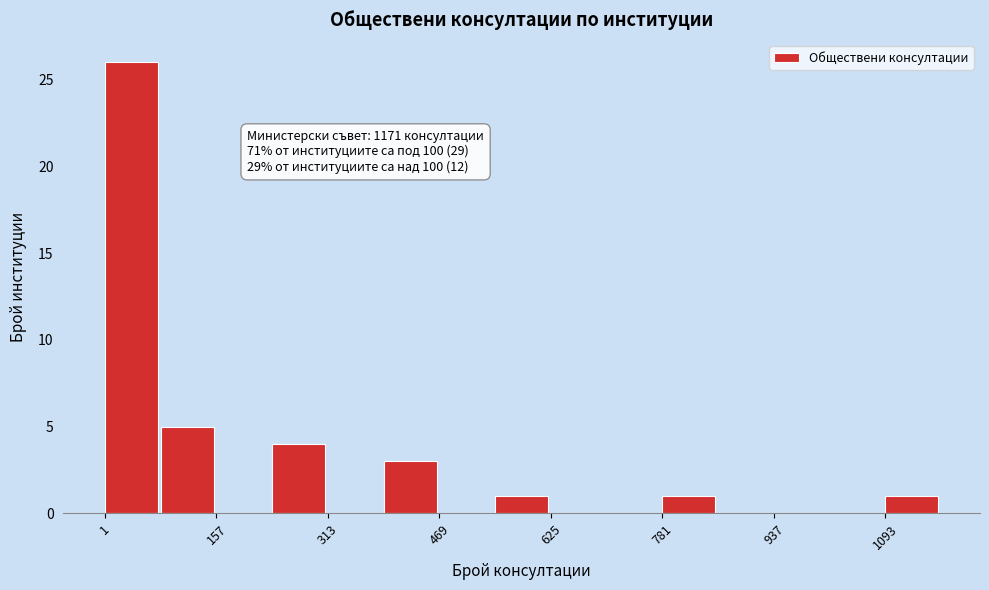

Read against the x-axis, roughly where is the centre of the tallest bar?

40